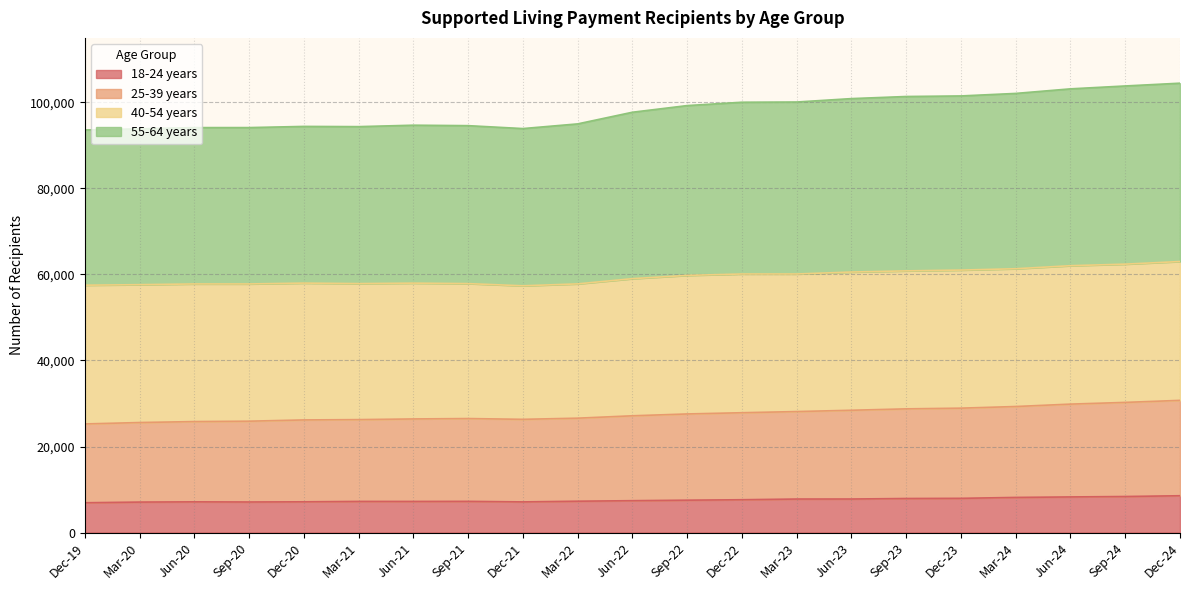

At which category is the sum across all series the highest?

Dec-24